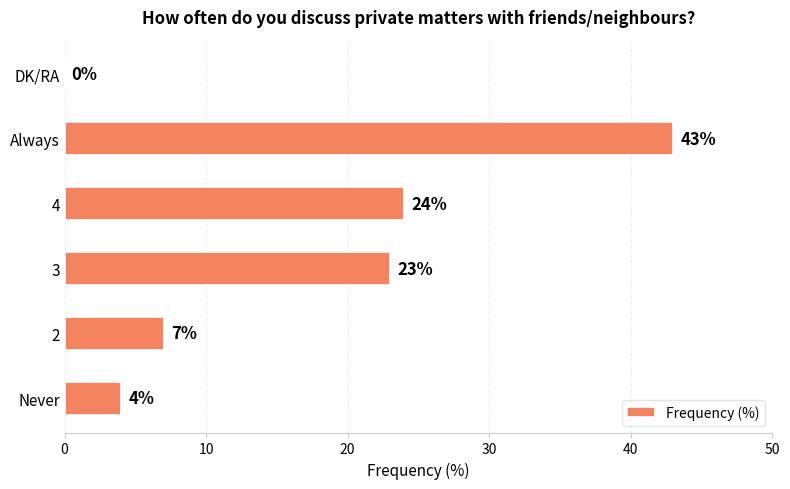

True or false: the data shows 64 at Always.

False